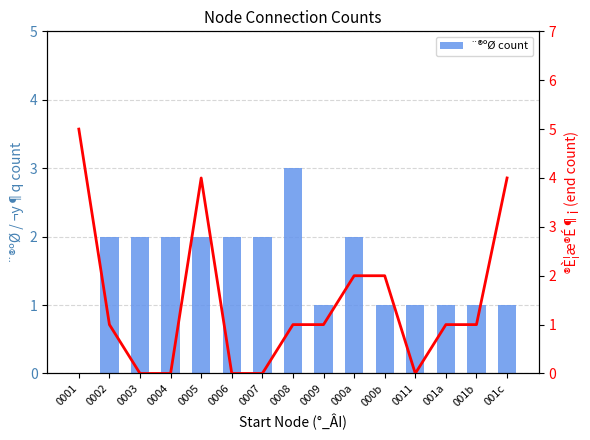

Which category has the highest value in the ¨®ºØ count series?

0008